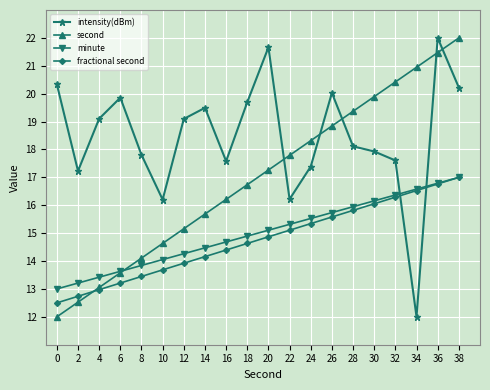

Between which two adjacent categories do intensity(dBm) and fractional second first intersect?

32 and 34